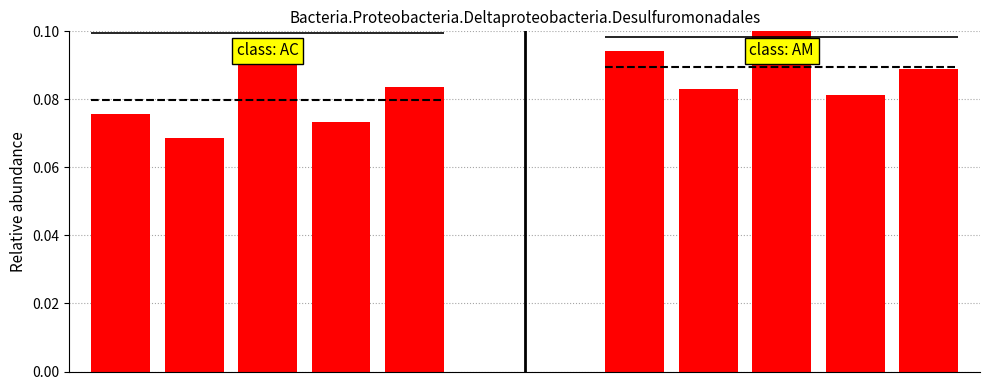

Reading left to right, what are all the values shown in this chart?

SDS_P1 (group AC): 0.1	0.1	0.1	0.1	0.1
SDS_P1 (group AM): 0.1	0.1	0.1	0.1	0.1